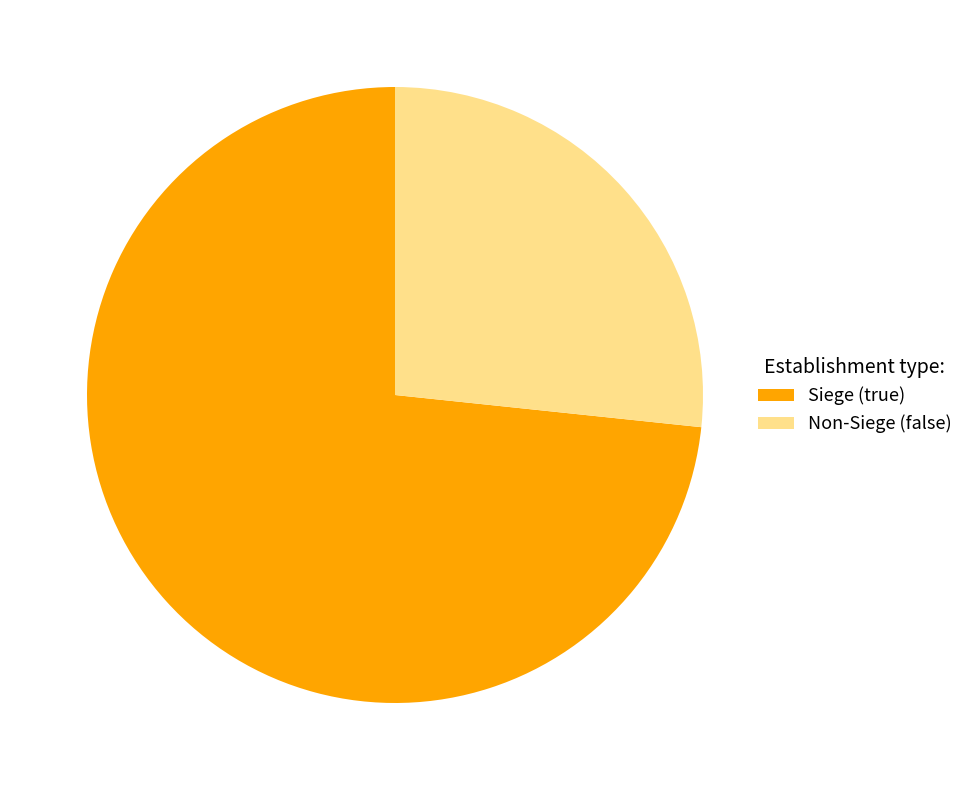

Rank the categories by value from highest to lowest.

Siege (true), Non-Siege (false)